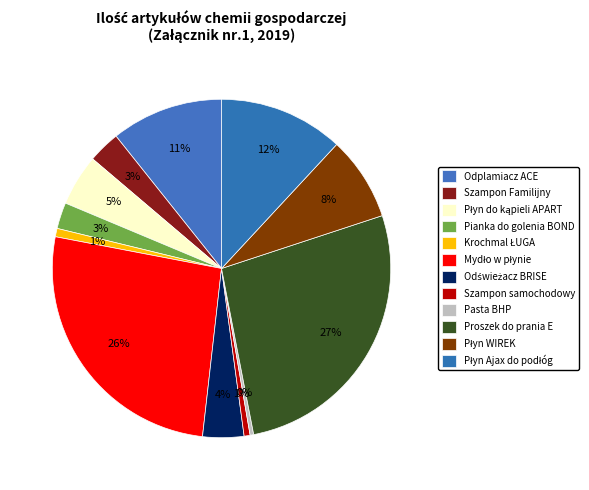

Rank the categories by value from lowest to highest.

Pasta BHP, Szampon samochodowy, Krochmal ŁUGA, Pianka do golenia BOND, Szampon Familijny, Odświeżacz BRISE, Płyn do kąpieli APART, Płyn WIREK, Odplamiacz ACE, Płyn Ajax do podłóg, Mydło w płynie, Proszek do prania E